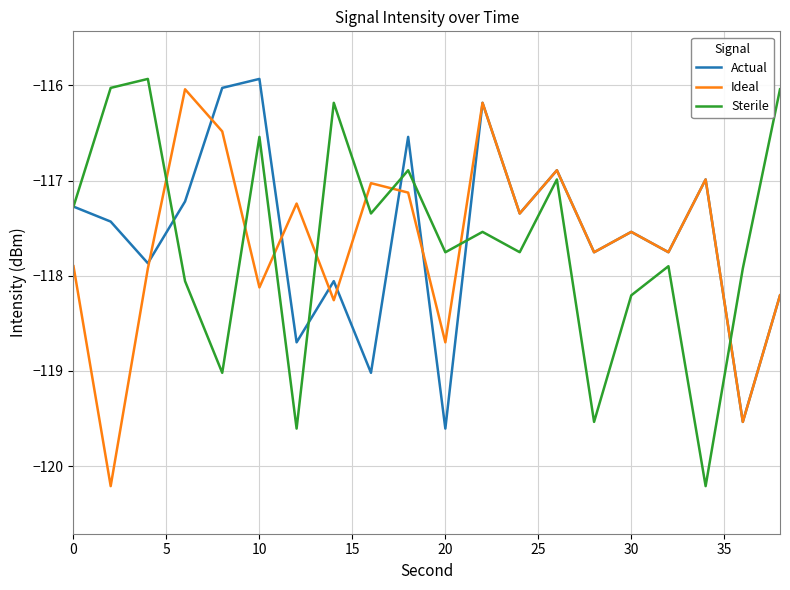

What is the minimum value shown in the chart?

-120.2